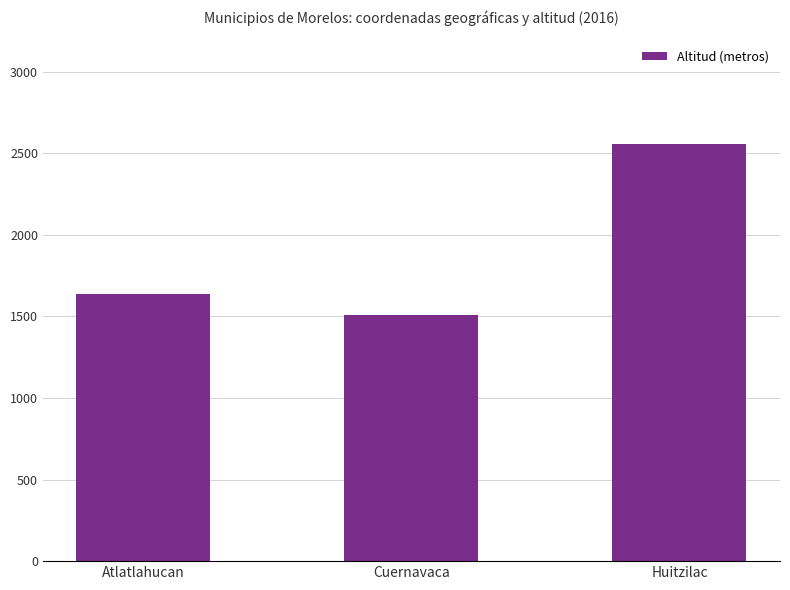

What is the change in value from Atlatlahucan to Huitzilac?

+920